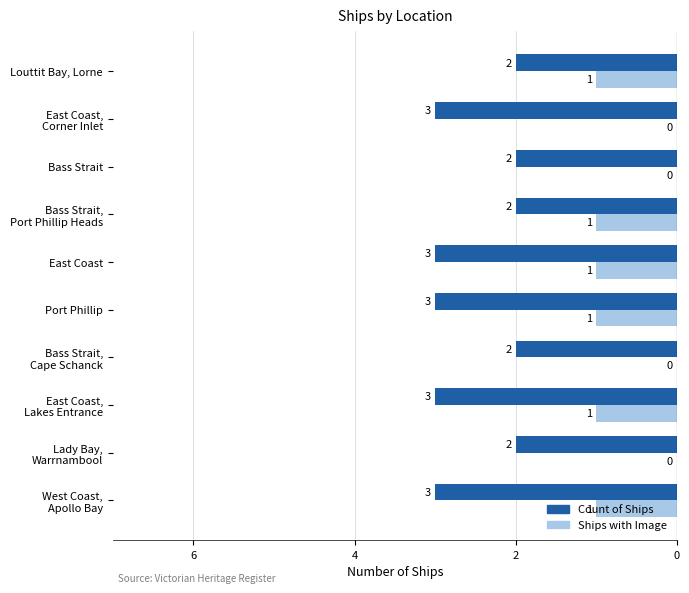

What are all the series names shown in the legend?

Count of Ships, Ships with Image